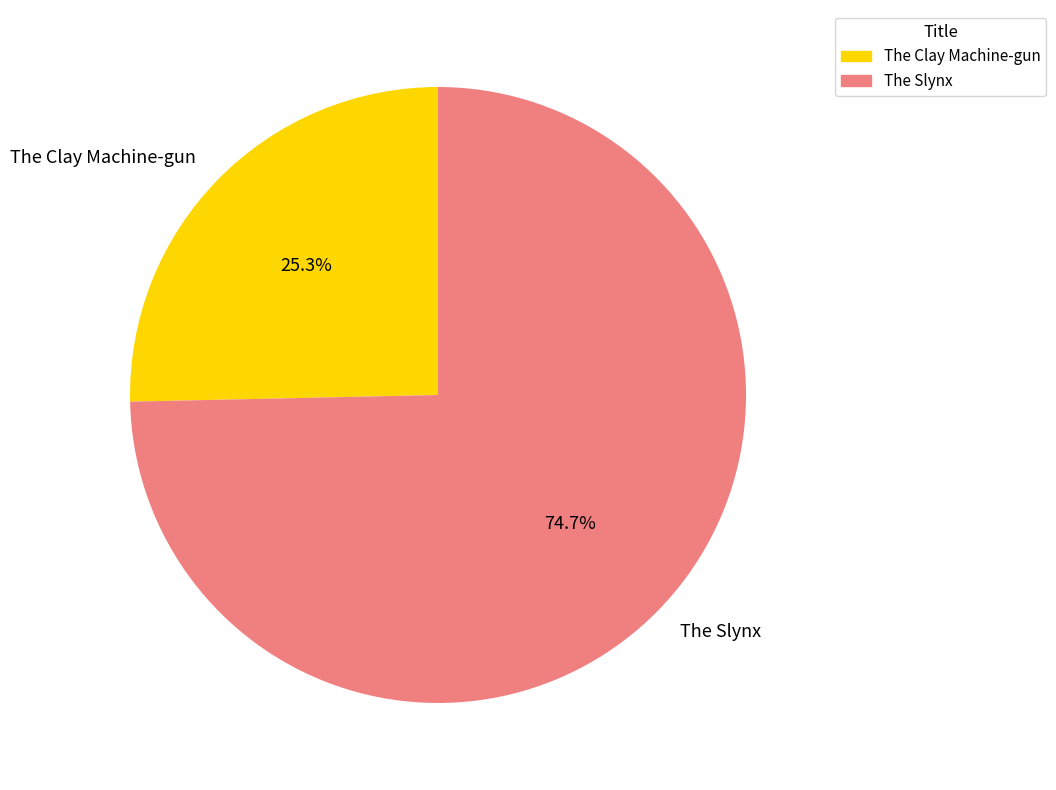

Do The Slynx and The Clay Machine-gun together represent more than half of the pie?

Yes